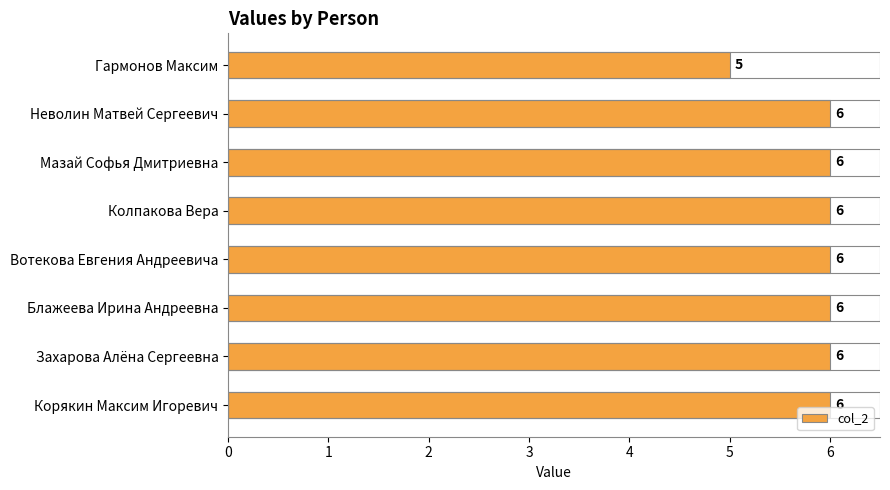

True or false: the data shows 5 at Гармонов Максим.

True